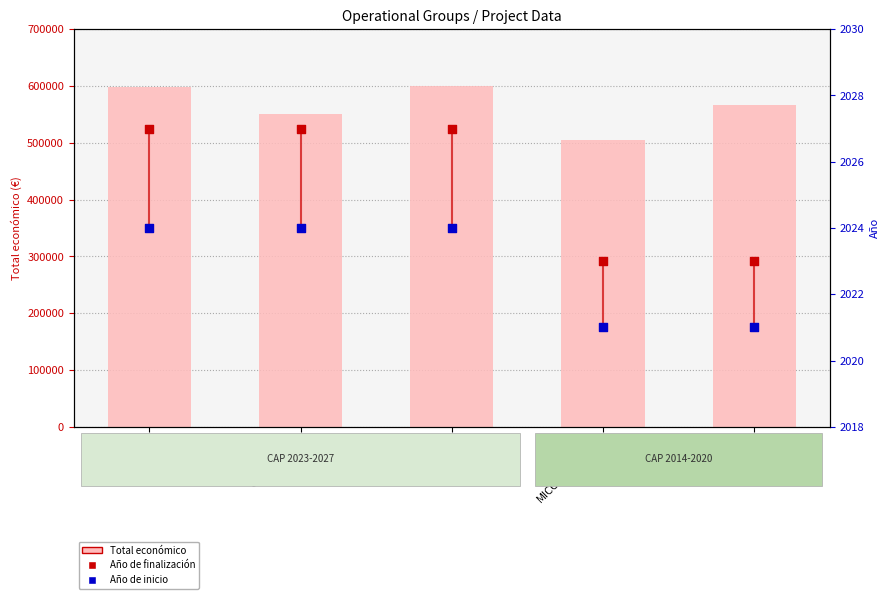

Which series has the largest total across all categories?

Total económico